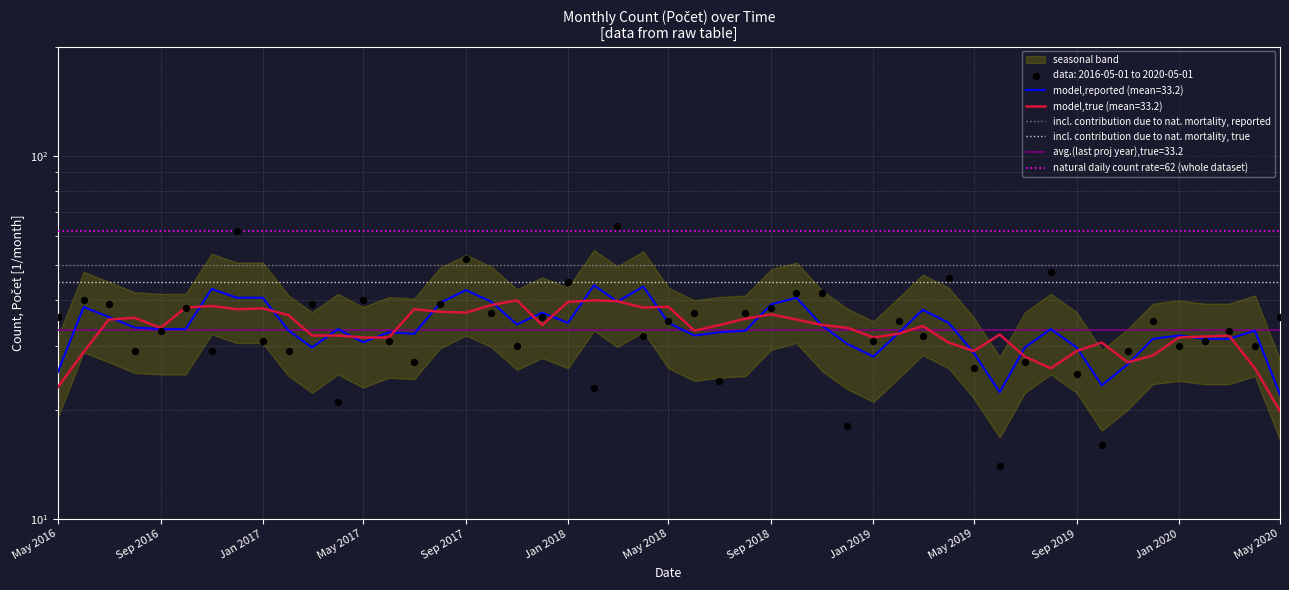

Which series contains the highest Y value?

natural daily count rate=62 (whole dataset)